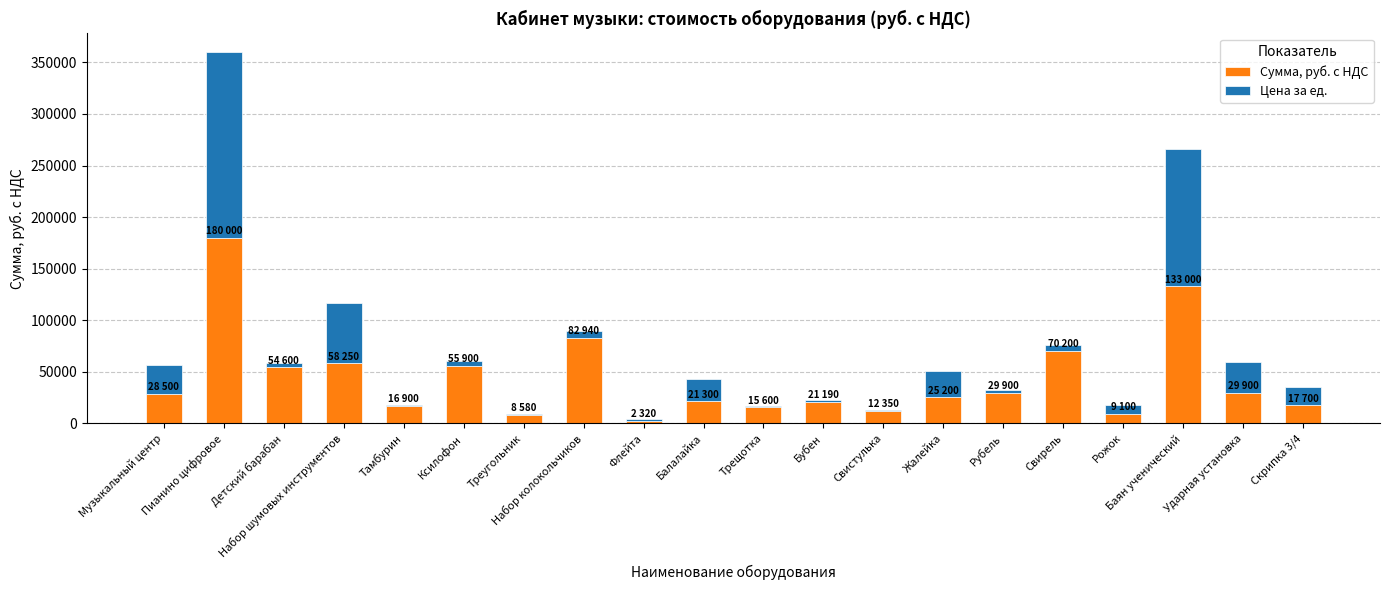

What is the maximum value for Сумма, руб. с НДС?

180000